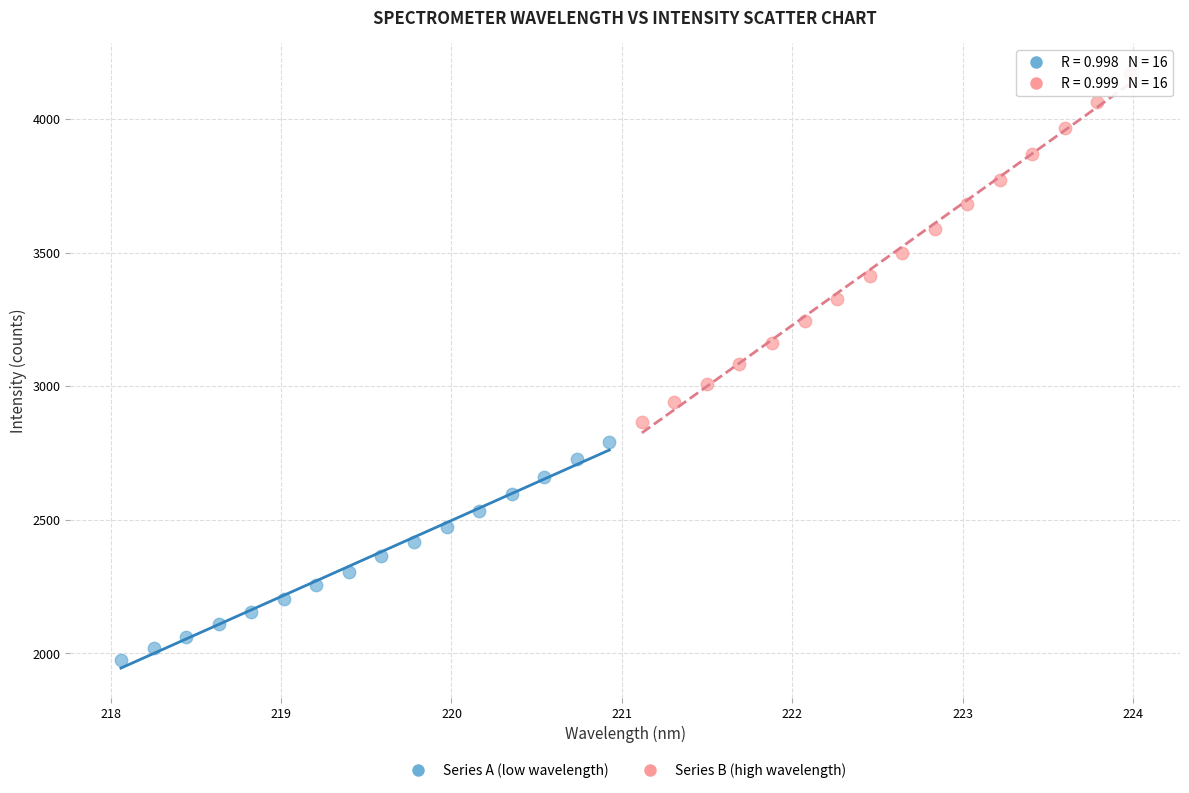

Which series contains the highest Y value?

Series B (high wavelength)